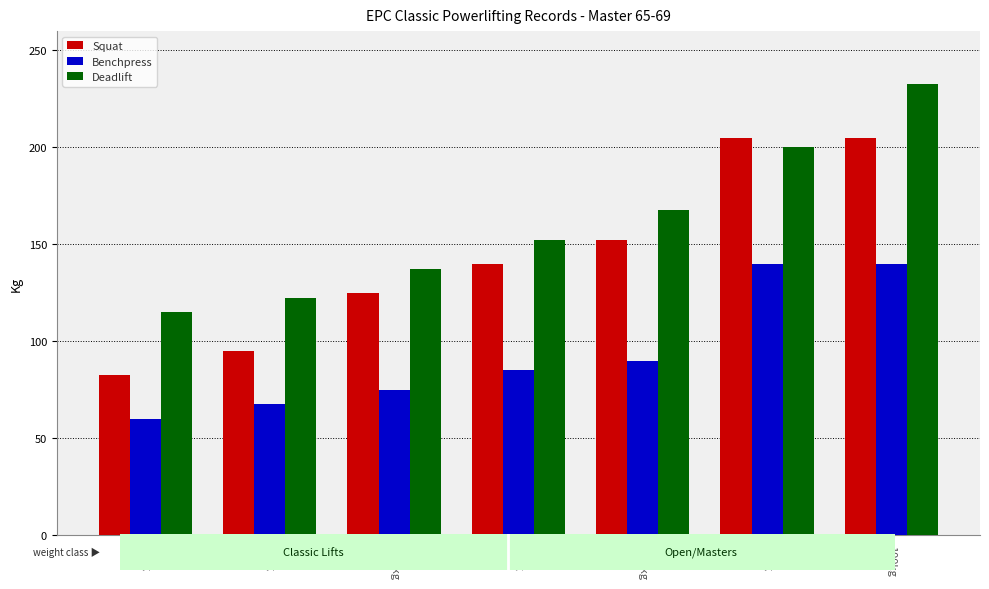

Which series has the largest total across all categories?

Deadlift